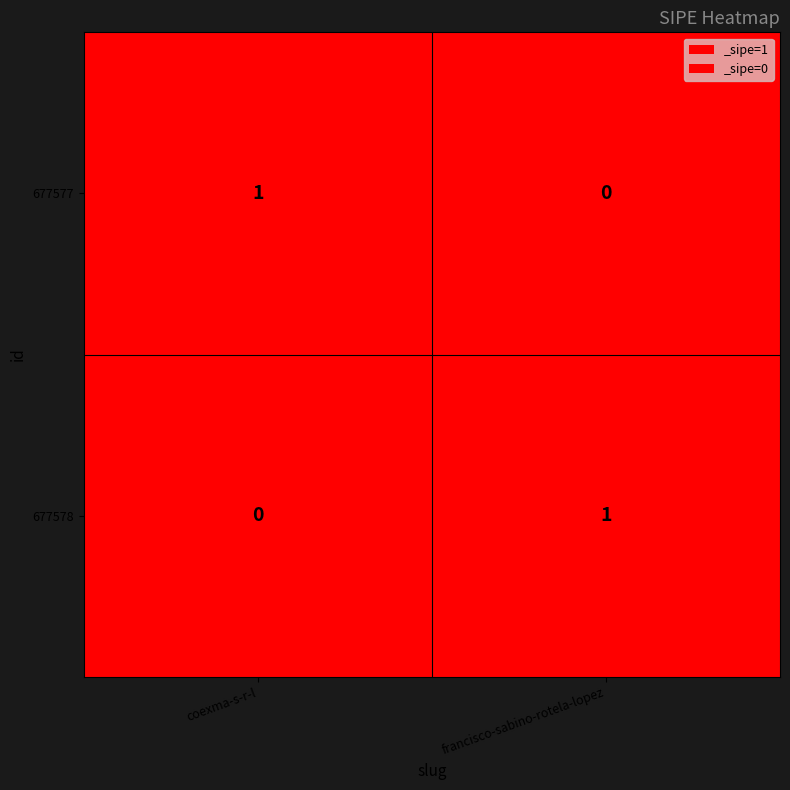

At how many categories does at least one series exceed 0?

2